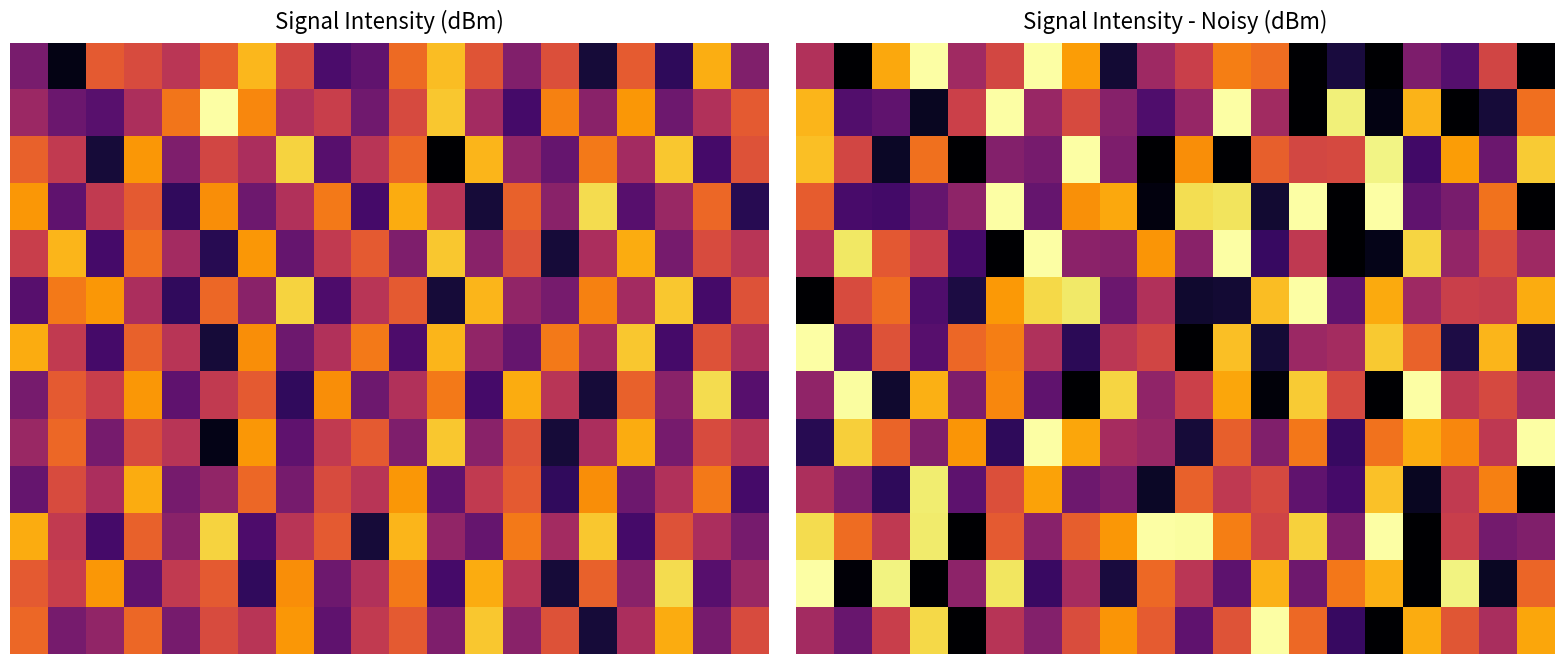

What is the difference between the highest and lowest values at 5?

6.0